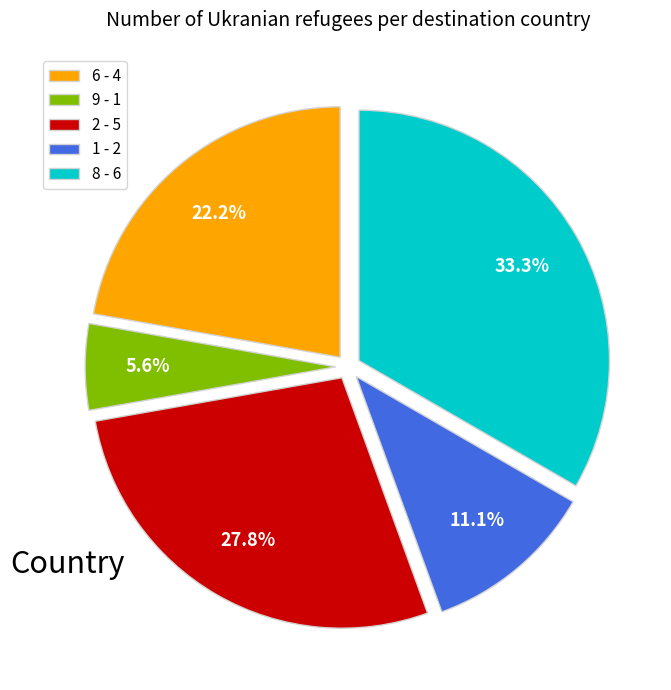

Is there a majority slice in this chart?

No